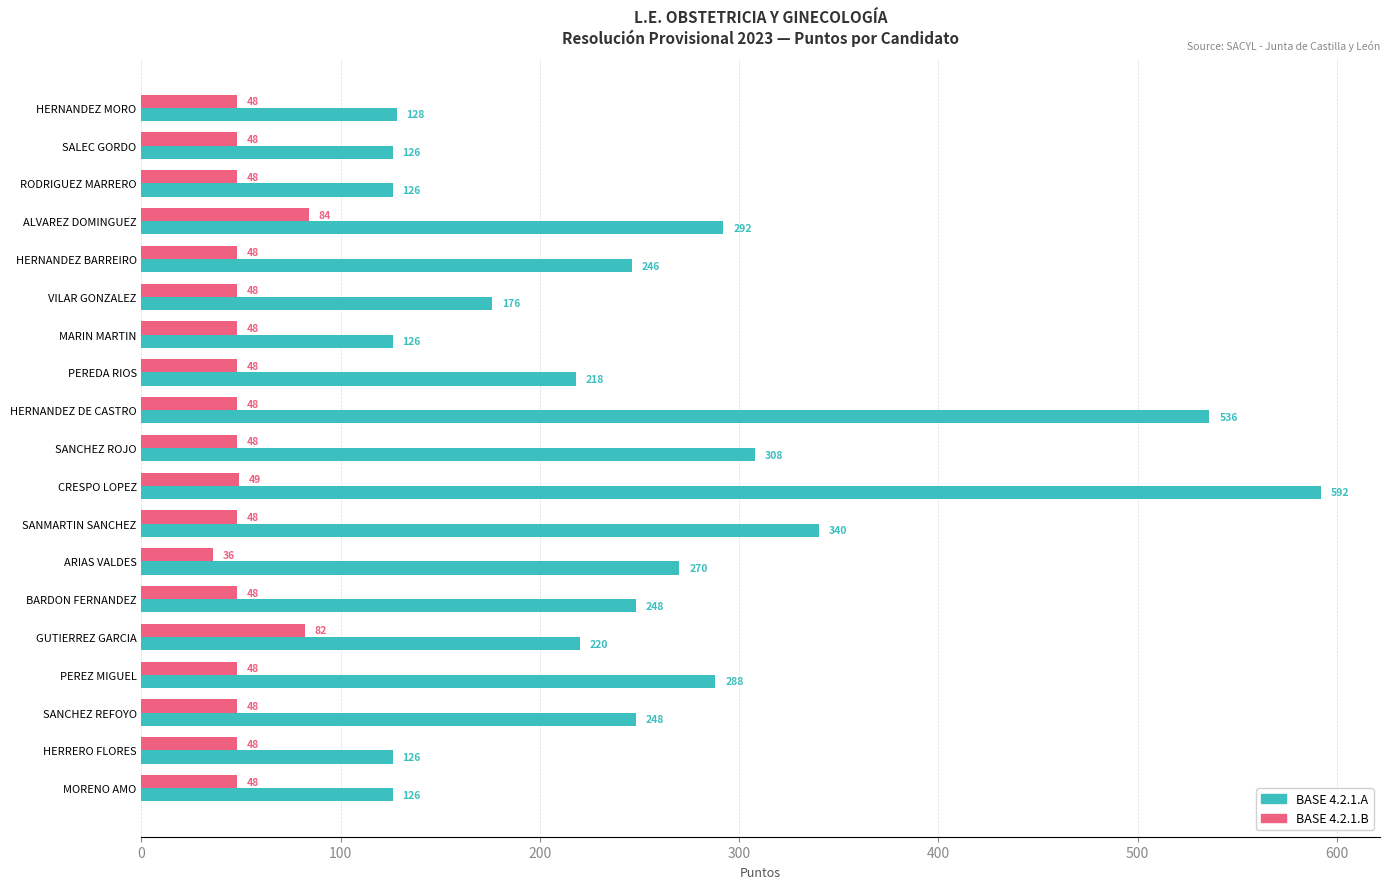

What is the average value of the BASE 4.2.1.A series?

249